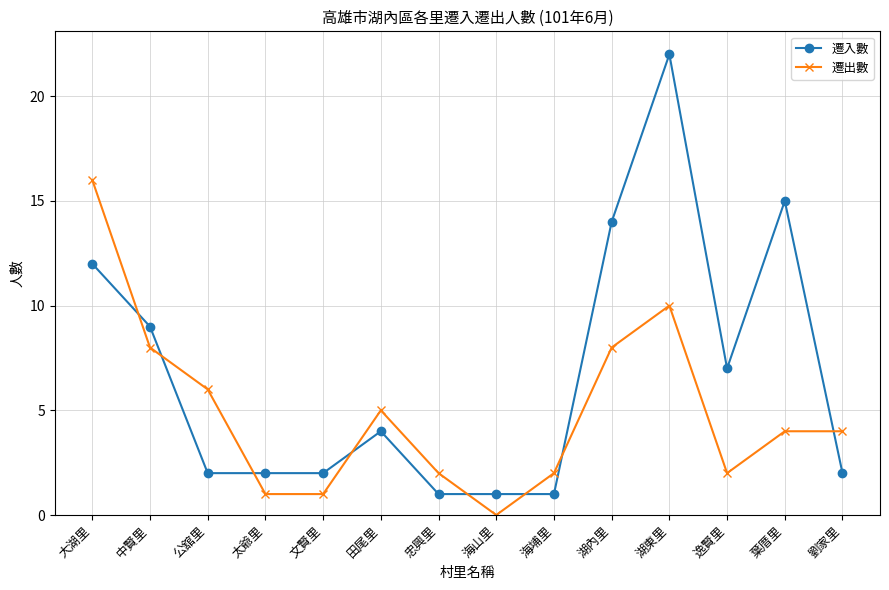

Which category has the highest value across all series?

湖東里